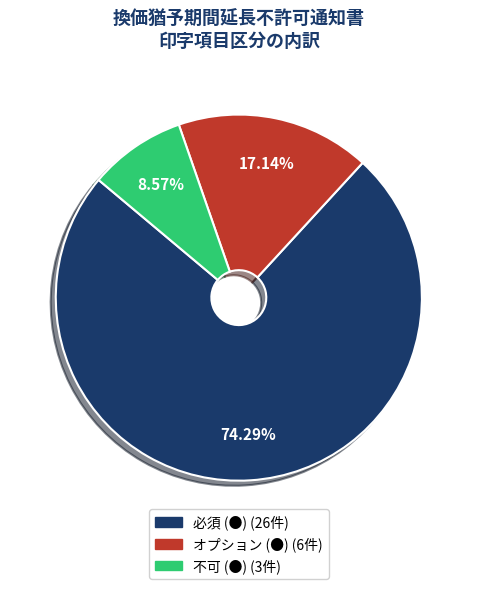

The オプション (●) slice represents 30% of the pie. True or false?

False